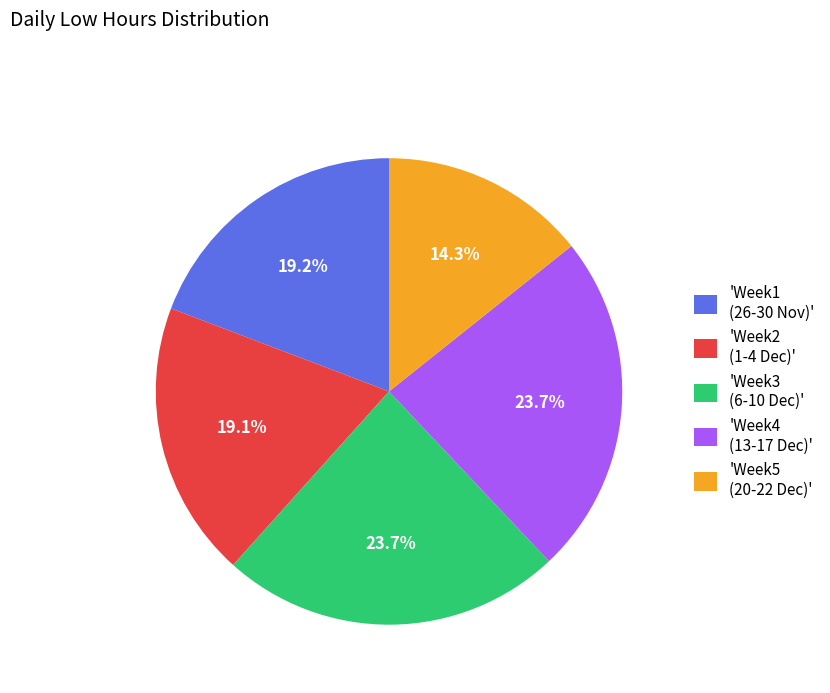

What is the smallest slice in the pie chart?

'Week5 (20-22 Dec)'